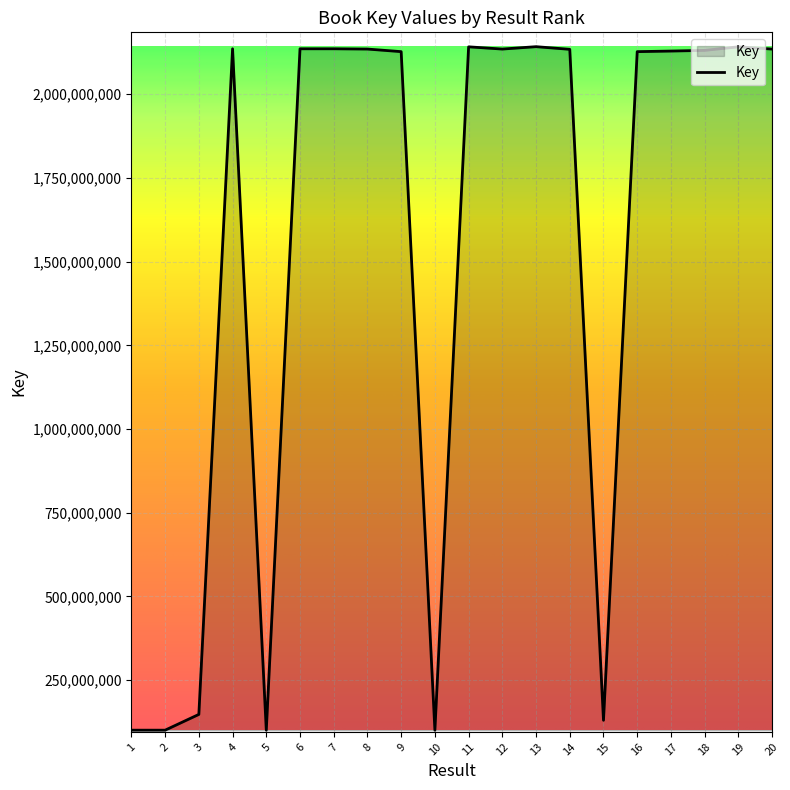

Approximately how many times larger is the value at 11 compared to 5?

21.3